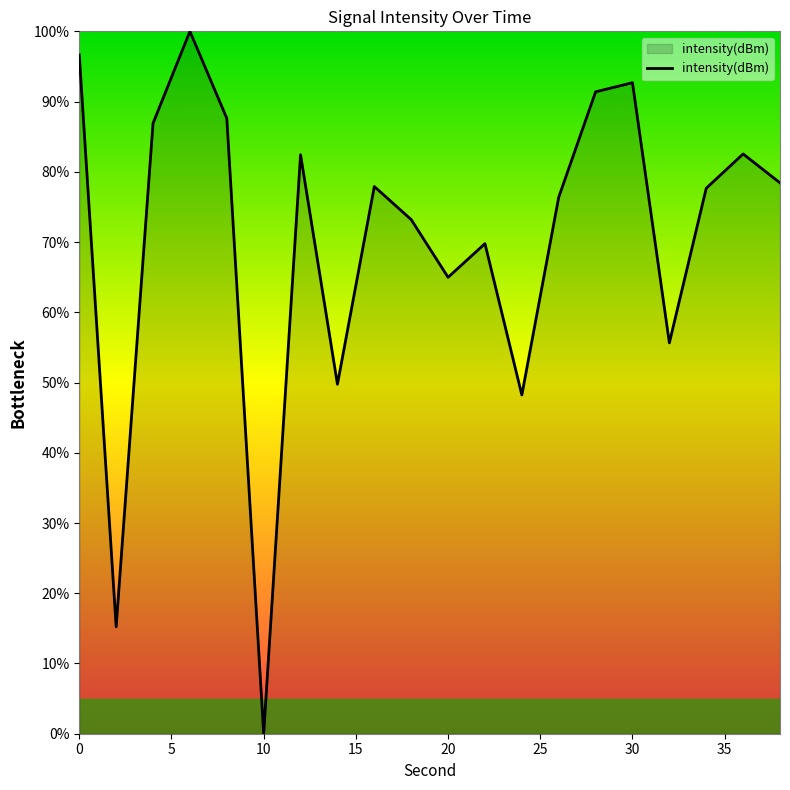

What is the difference between the second highest and minimum values?

96.6